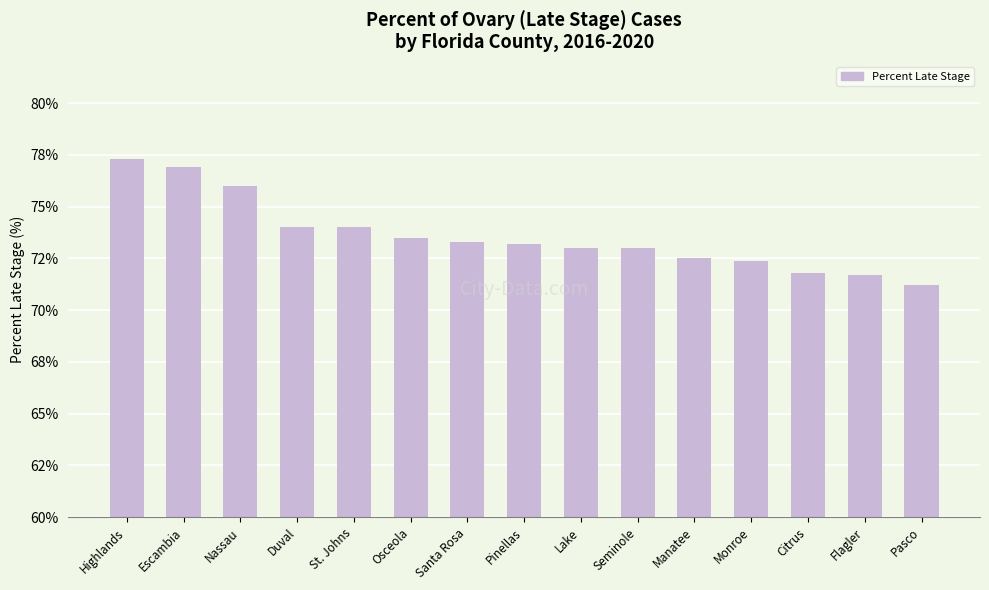

What is the label of the 2nd bar from the left?

Escambia